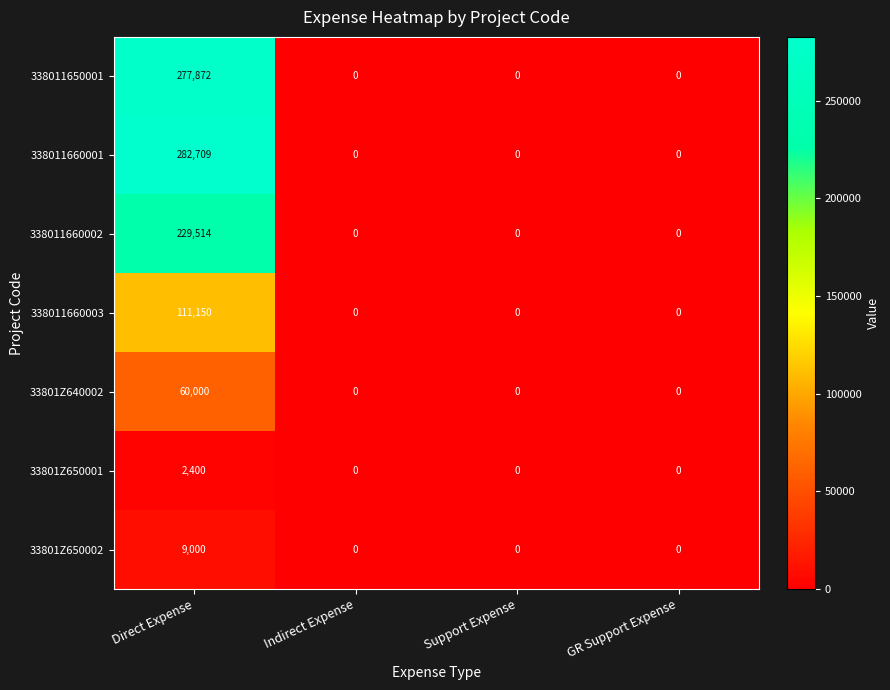

Reading left to right, what are all the values shown in this chart?

338011650001: 277872	0	0	0
338011660001: 282709	0	0	0
338011660002: 229514	0	0	0
338011660003: 111150	0	0	0
33801Z640002: 60000	0	0	0
33801Z650001: 2400	0	0	0
33801Z650002: 9000	0	0	0